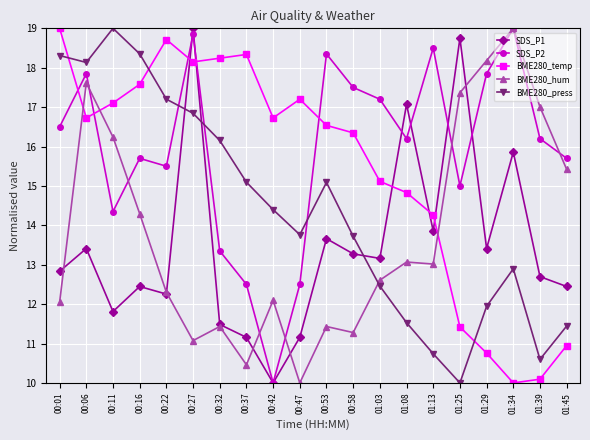

Is it true that SDS_P1 equals 11.2 at 00:47?

True